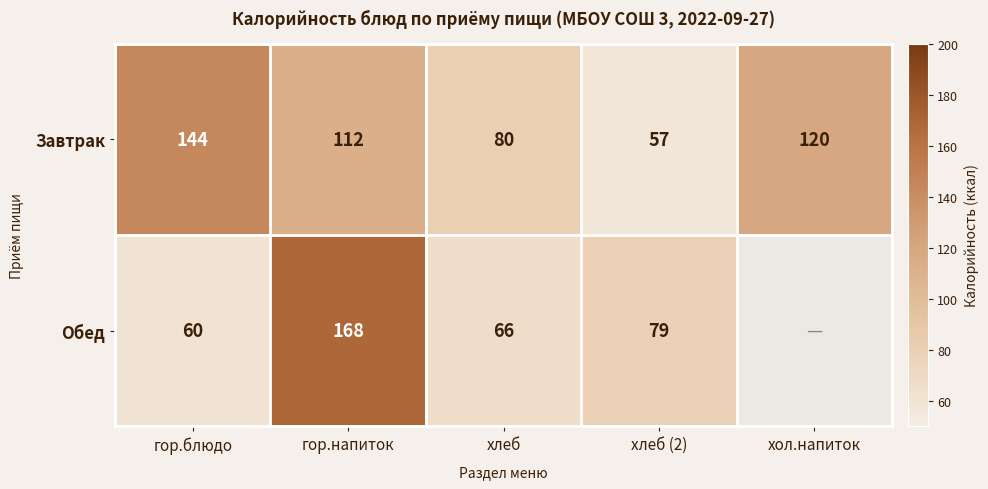

What is the sum of all Завтрак values?

513